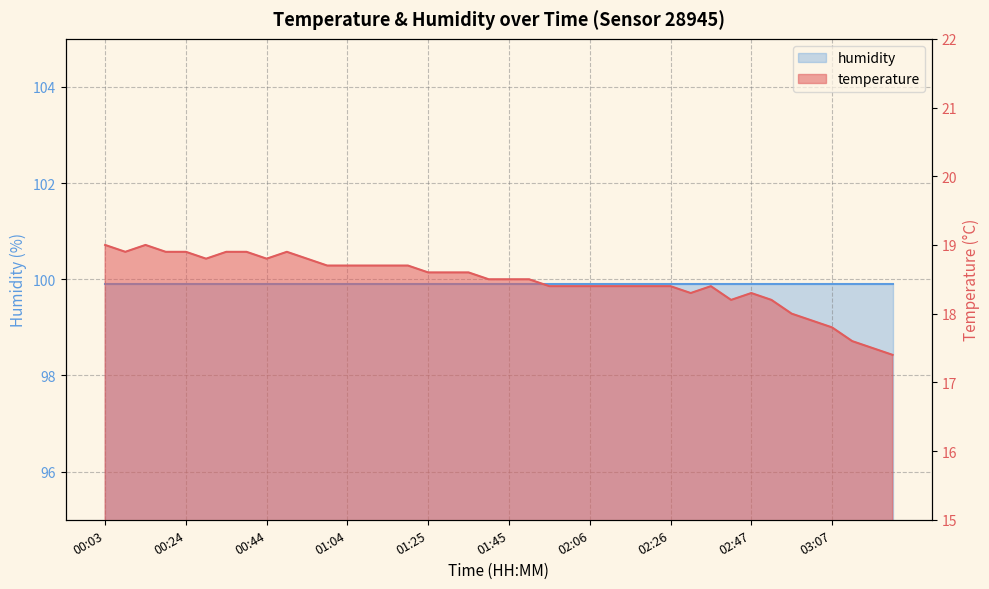

How many points are lower than both their immediate neighbors (excluding endpoints)?

5